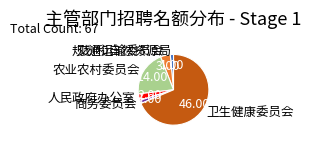

What is the majority slice?

卫生健康委员会